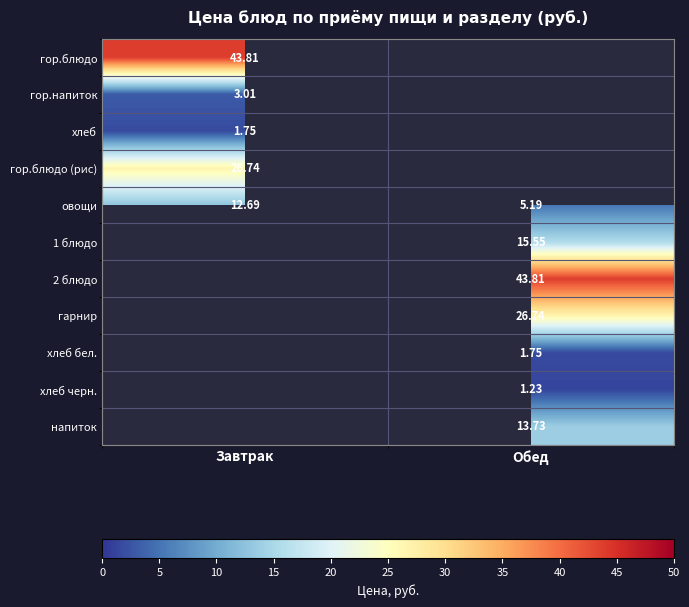

What is the sum of all овощи values?

17.9